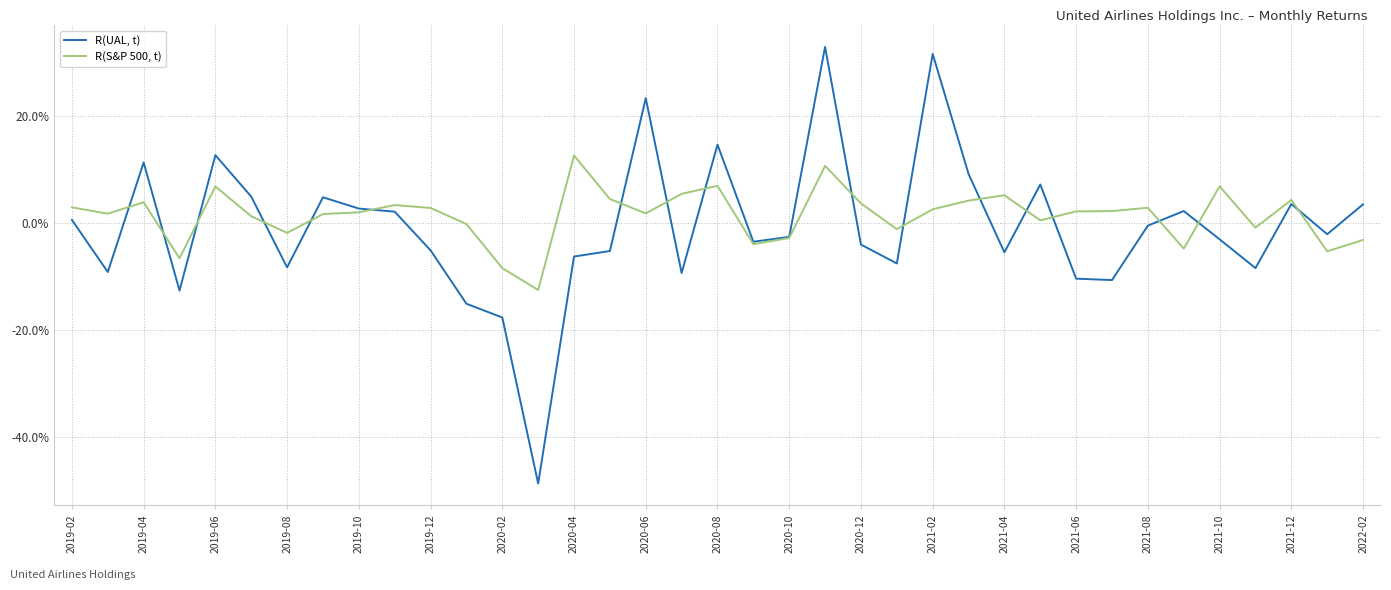

Does the chart have visible grid lines?

Yes